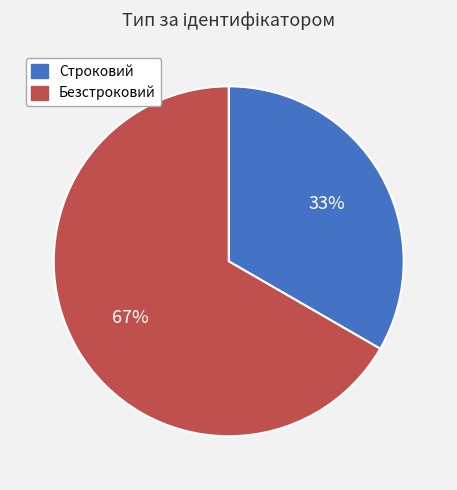

How many segments does this pie chart have?

2